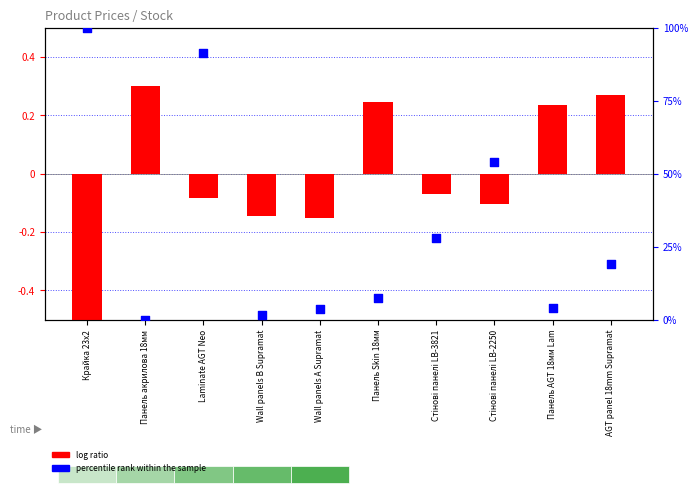

Which series has the largest Y range (max minus min)?

percentile rank within the sample